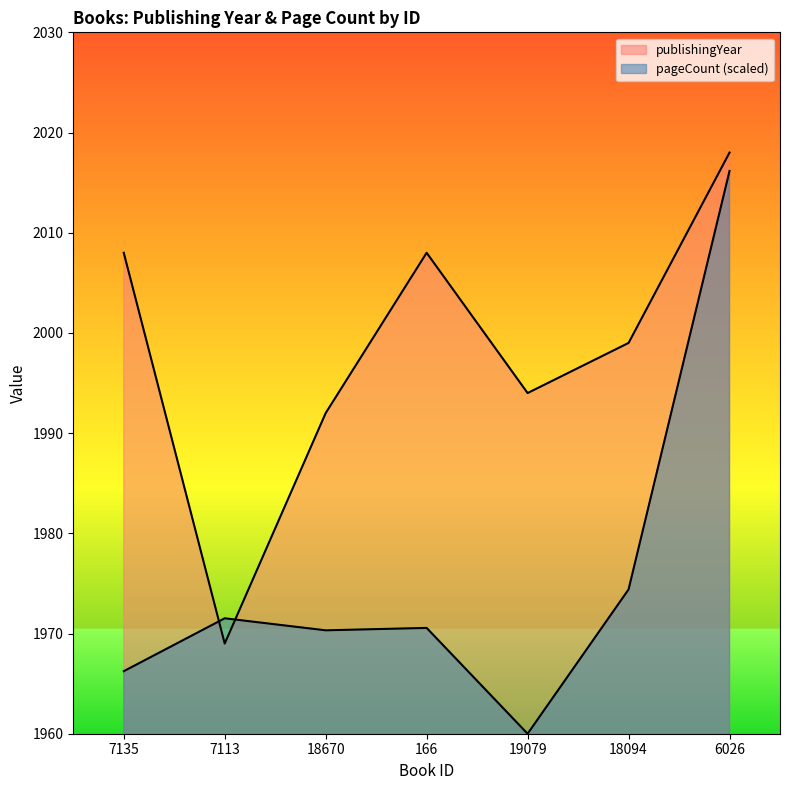

Is it true that publishingYear equals 1992.0 at 18670?

True